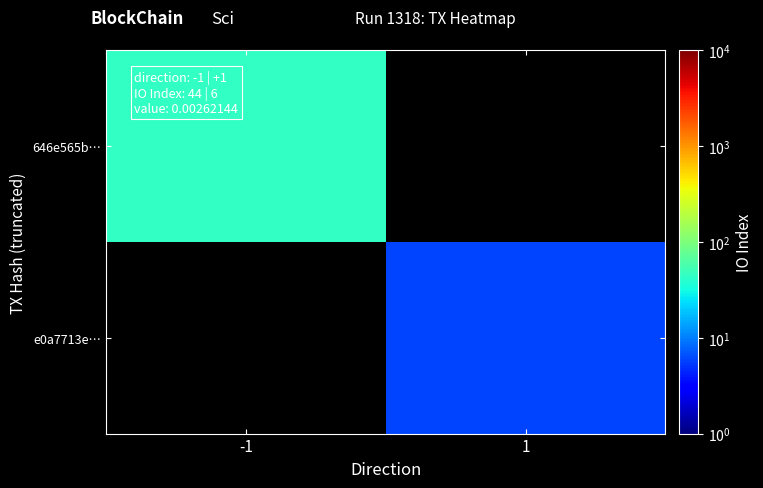

Between 1 and -1, which is larger?

-1